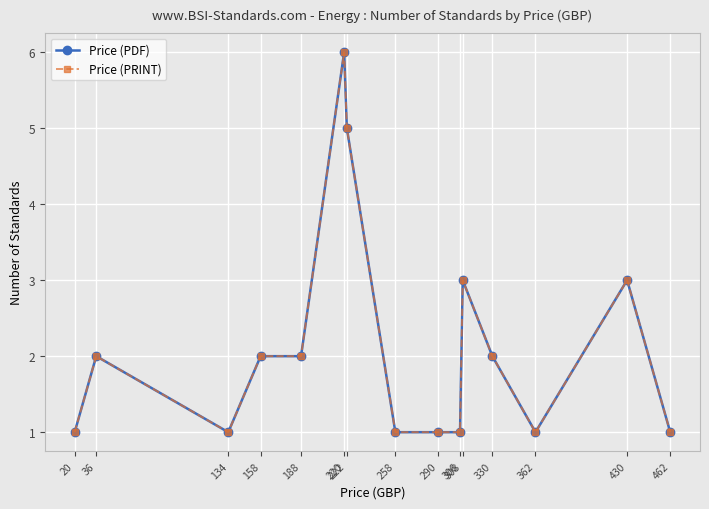

At 222, list the series in order from largest to smallest.

Price (PDF), Price (PRINT)